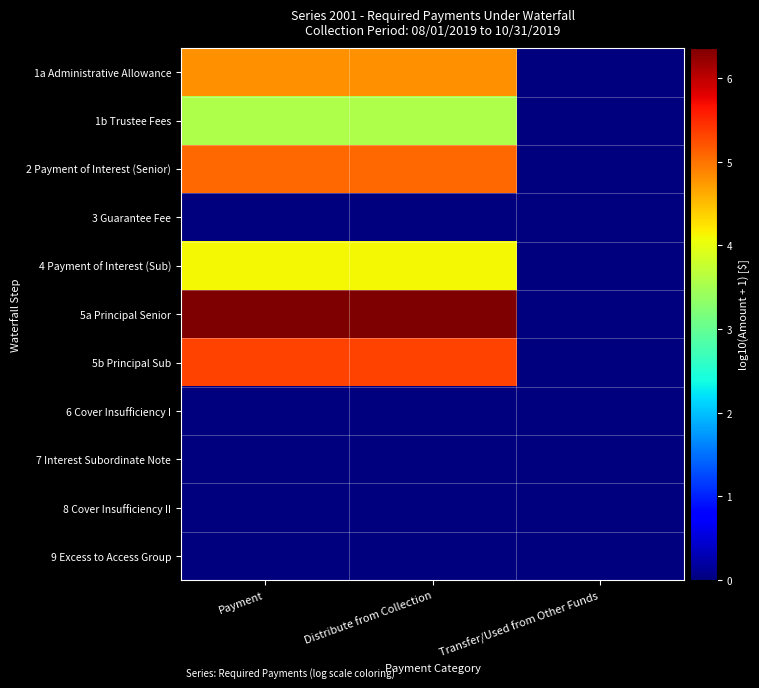

At which category is the sum across all series the highest?

Payment